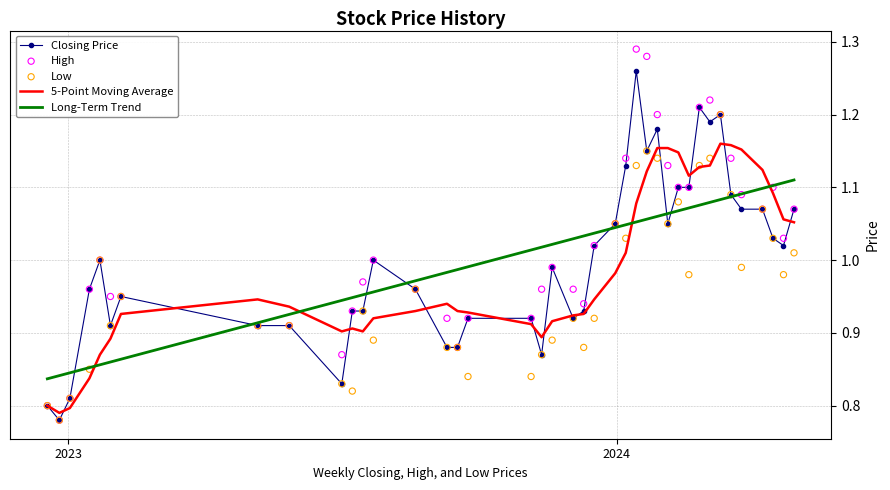

At how many categories does at least one series exceed 0?

40